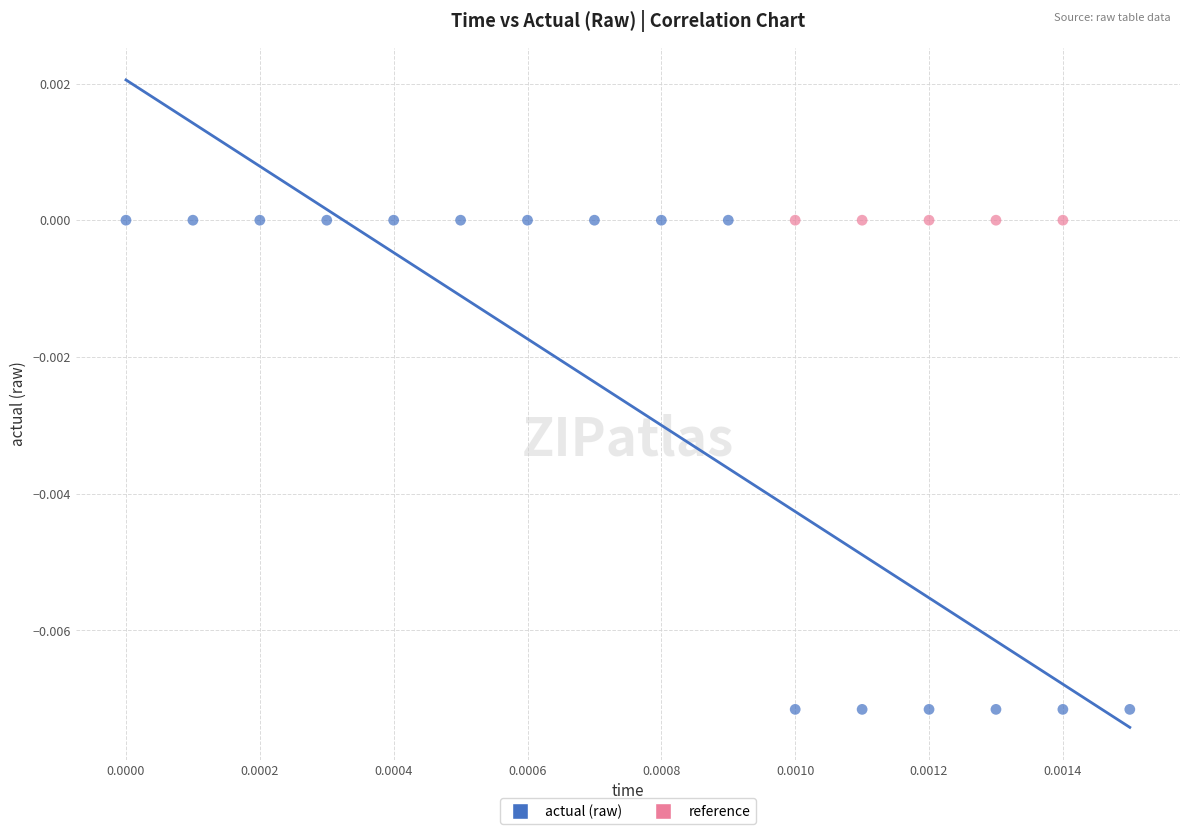

Which series reaches the minimum Y coordinate?

actual (raw)